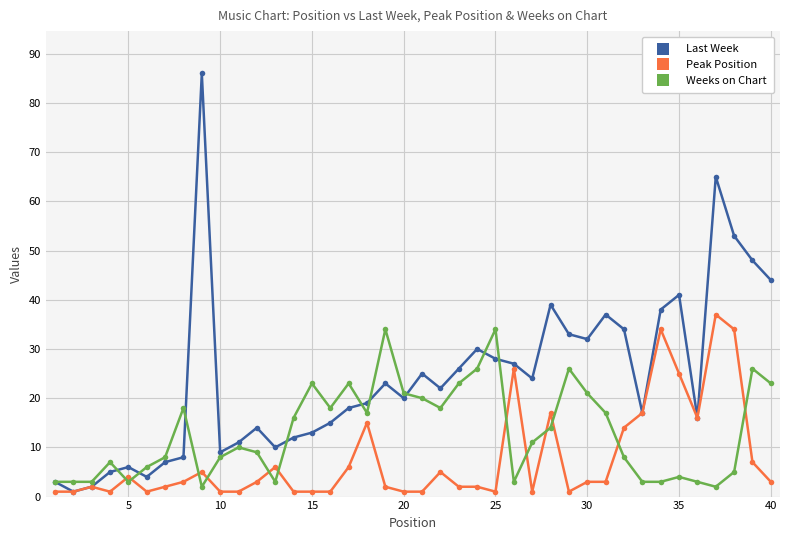

What is the greatest value displayed?

86